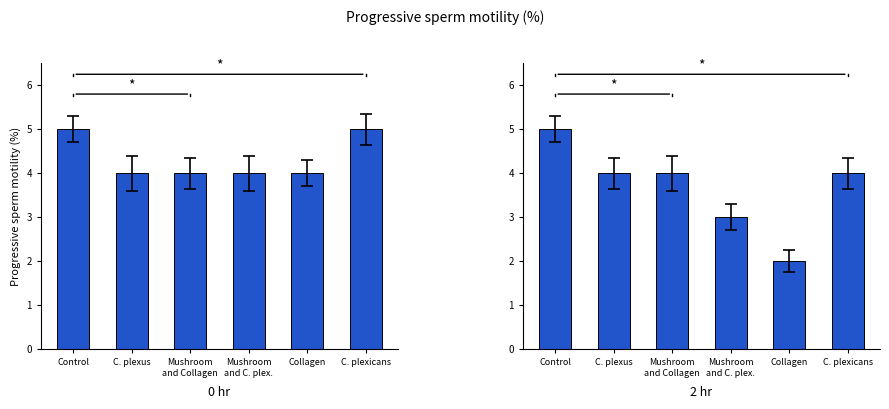

How many values in the 0 hr series exceed 4?

2